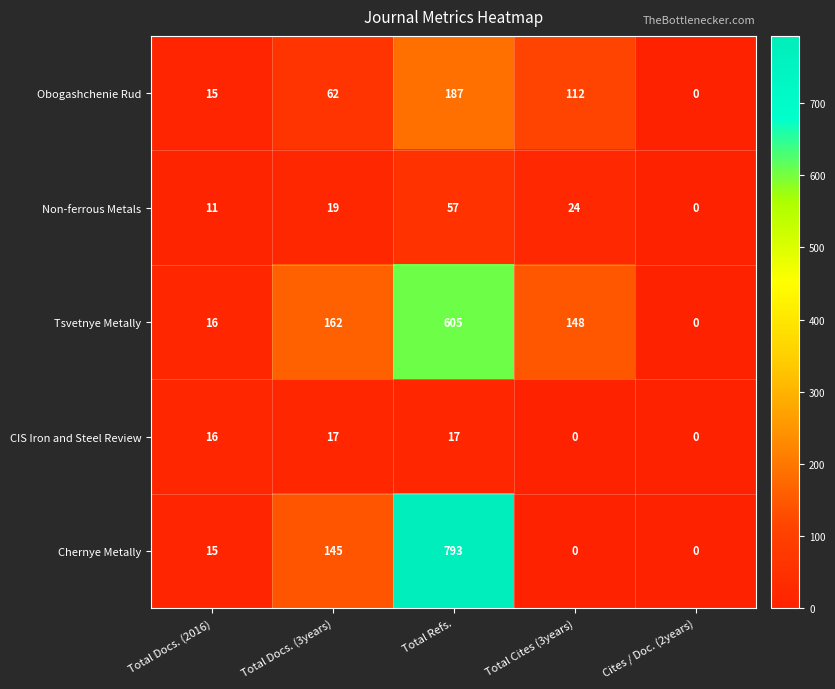

What is the difference between the Non-ferrous Metals values at Total Docs. (2016) and Cites / Doc. (2years)?

11